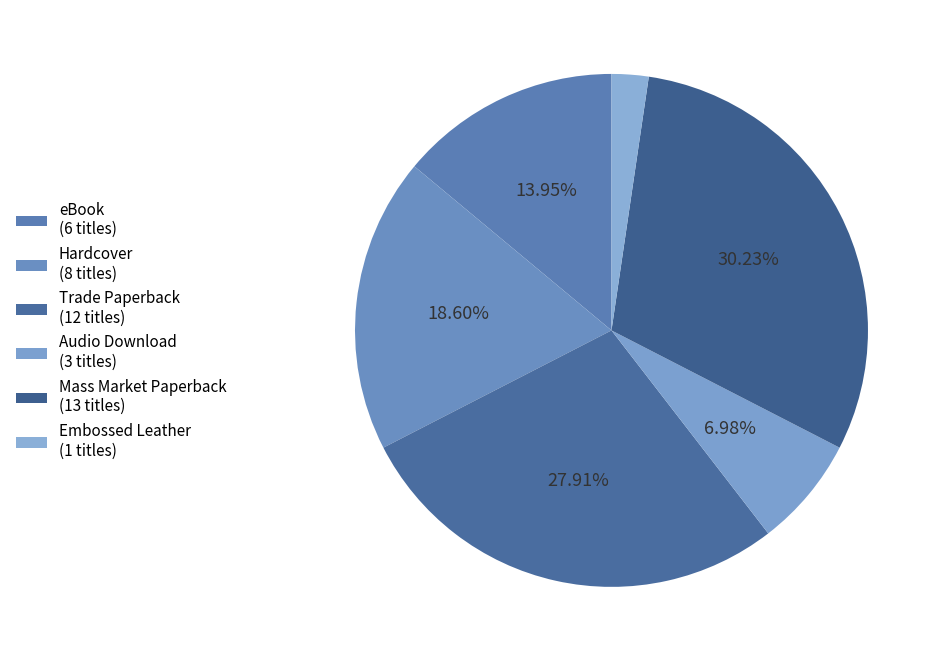

Which slice is the smallest?

Embossed Leather